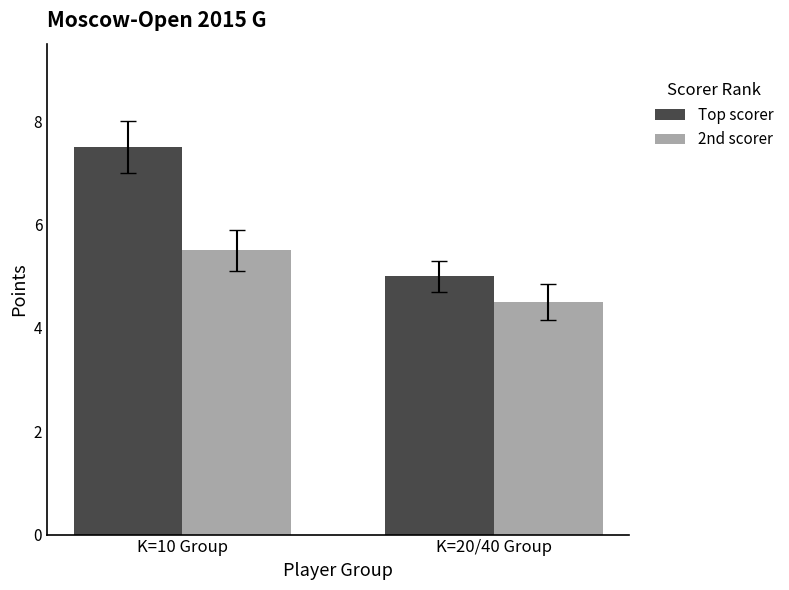

Where does the Top scorer series first go above 7?

K=10 Group